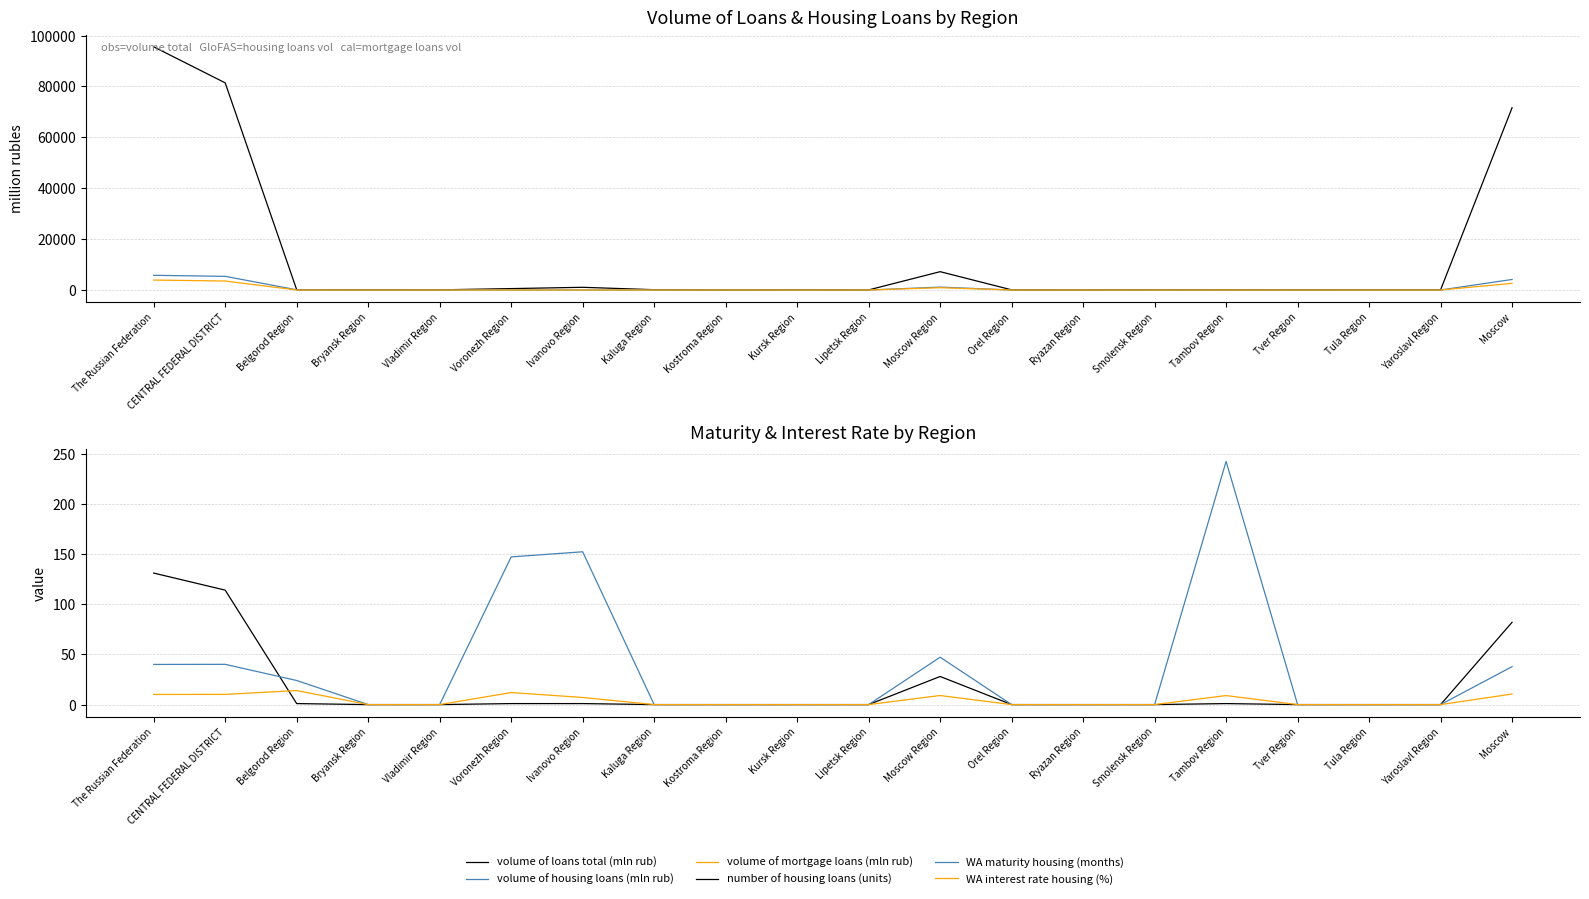

What position from the left is Moscow Region?

12